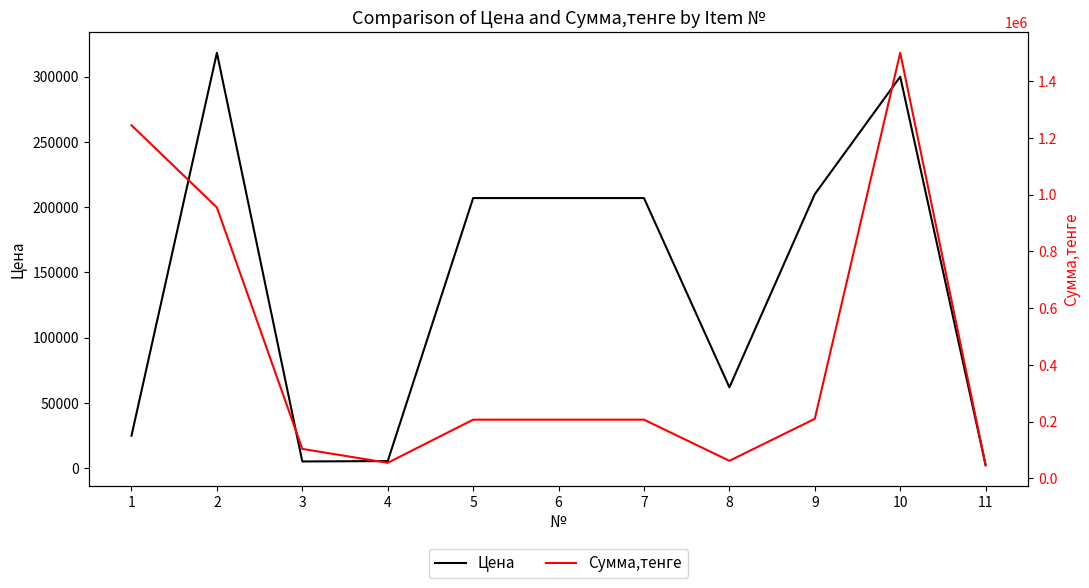

What is the difference between the maximum and minimum values in the Сумма,тенге series?

1453500